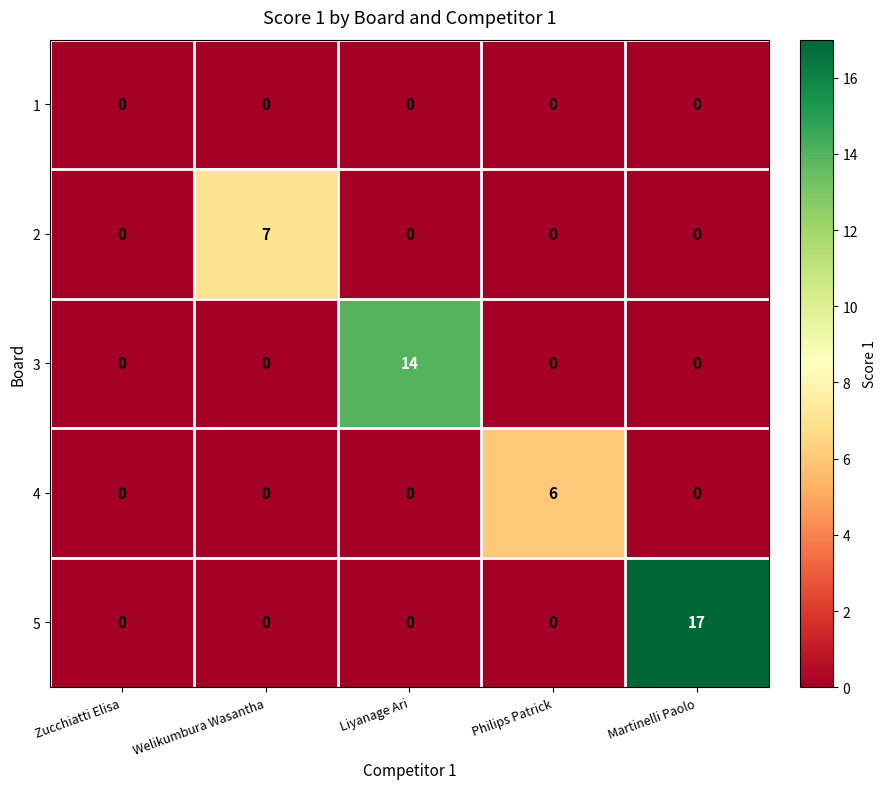

Reading left to right, what are all the values shown in this chart?

1: 0	0	0	0	0
2: 0	7	0	0	0
3: 0	0	14	0	0
4: 0	0	0	6	0
5: 0	0	0	0	17